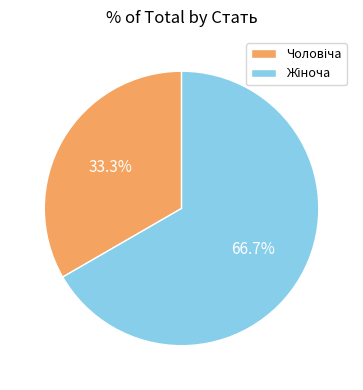

Does any single category account for the majority?

Yes